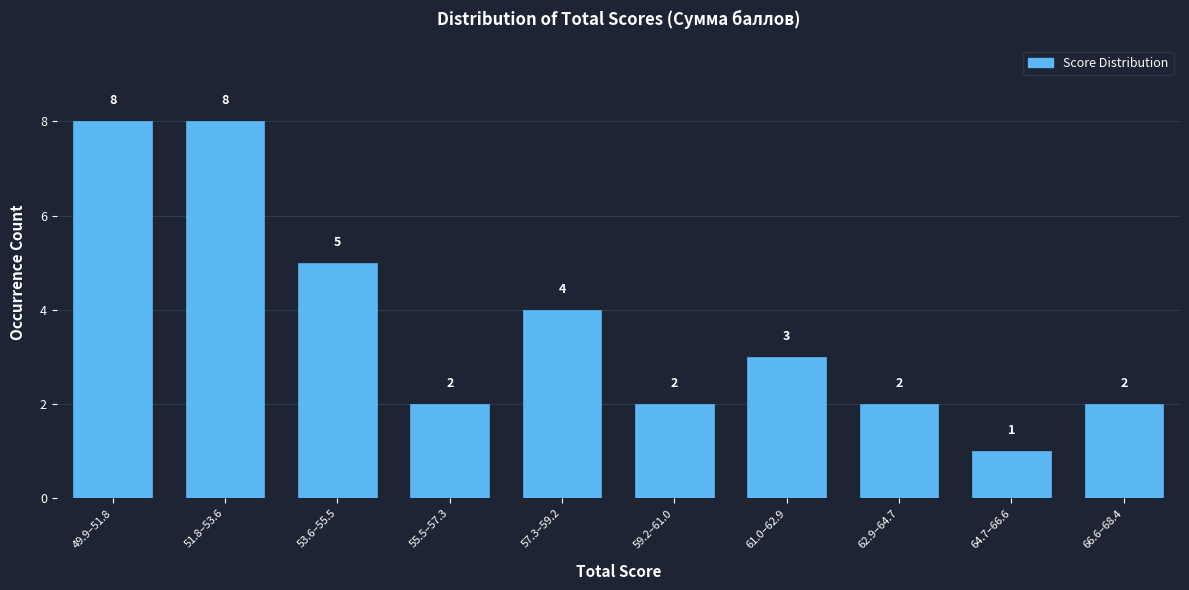

Reading right to left, list all the values displayed in this chart.

66.6–68.4=2	64.7–66.6=1	62.9–64.7=2	61.0–62.9=3	59.2–61.0=2	57.3–59.2=4	55.5–57.3=2	53.6–55.5=5	51.8–53.6=8	49.9–51.8=8